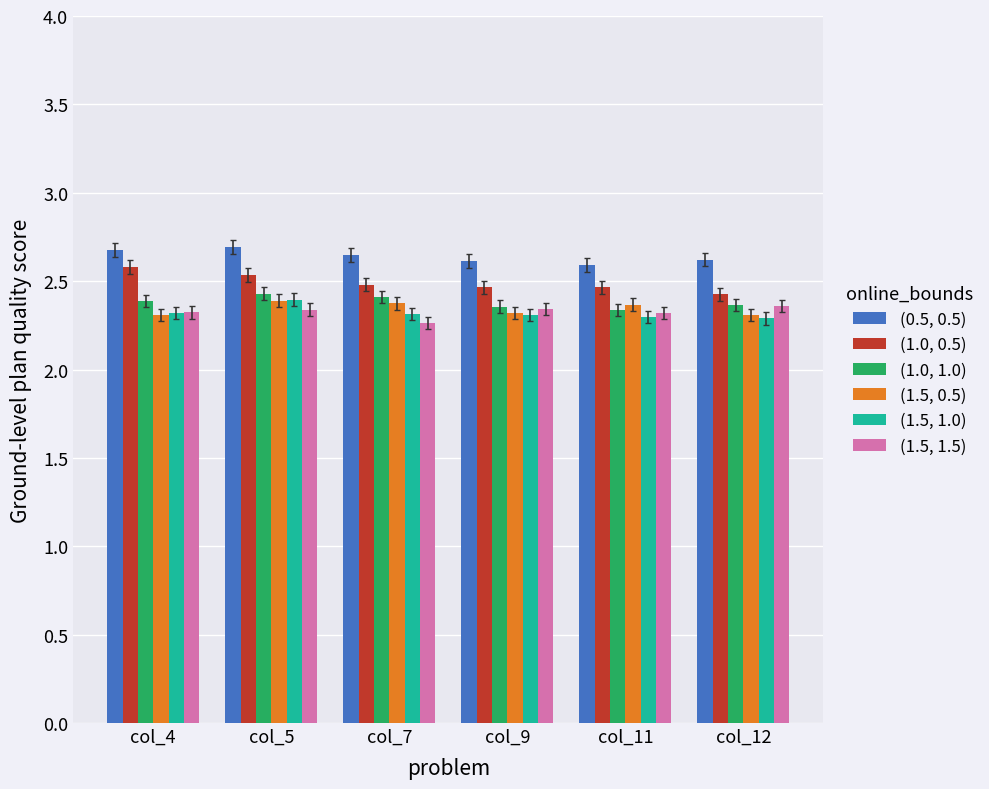

At col_4, list the series in order from smallest to largest.

(1.5, 0.5), (1.5, 1.0), (1.5, 1.5), (1.0, 1.0), (1.0, 0.5), (0.5, 0.5)